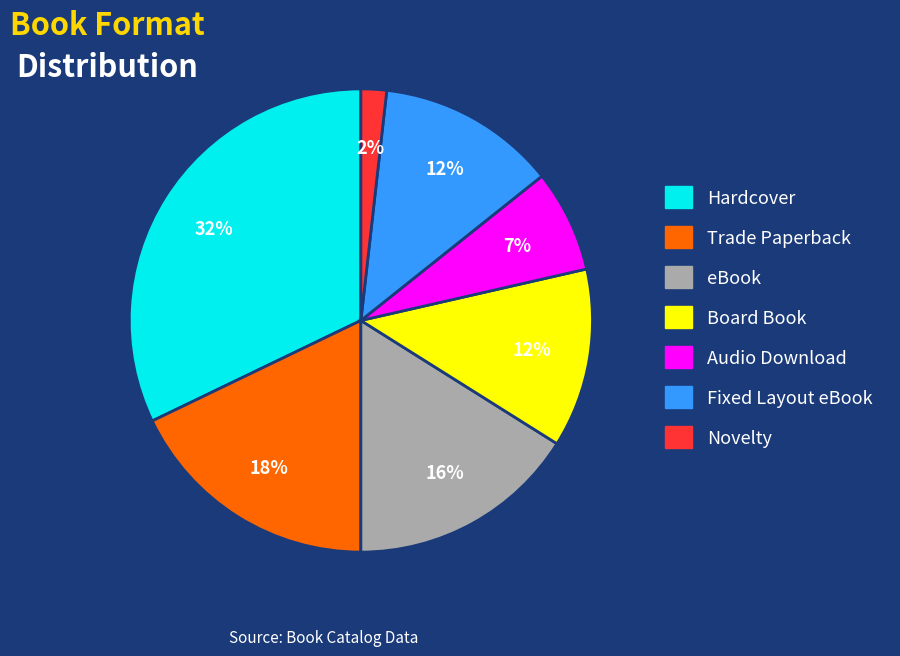

Which slice is the smallest?

Novelty